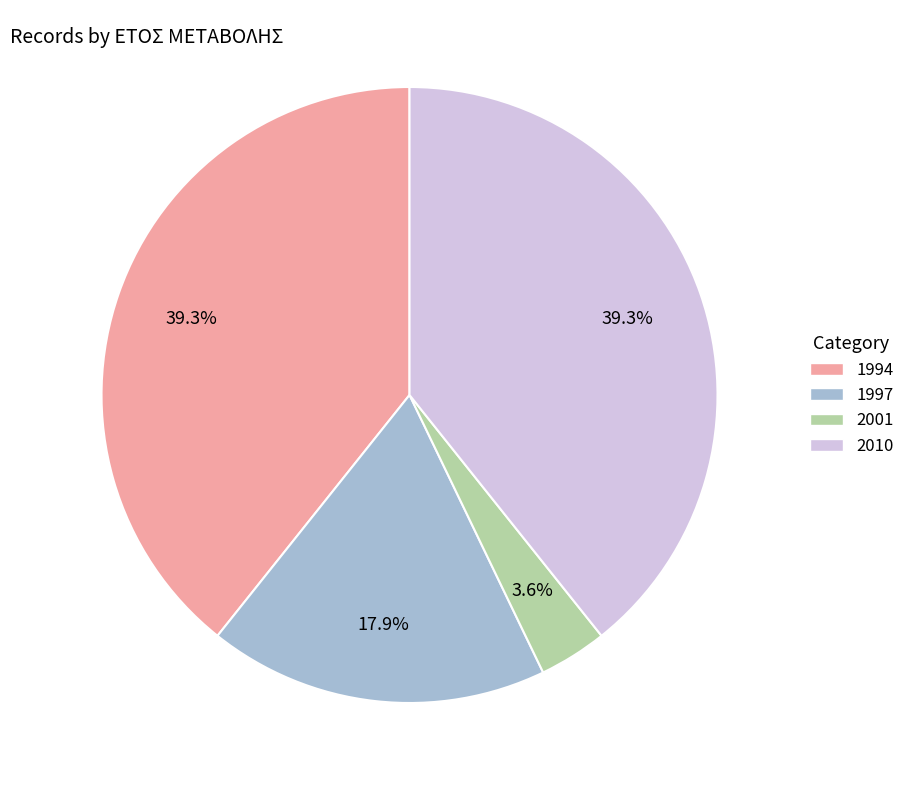

Is it true that 2010 is 29% of the pie?

False